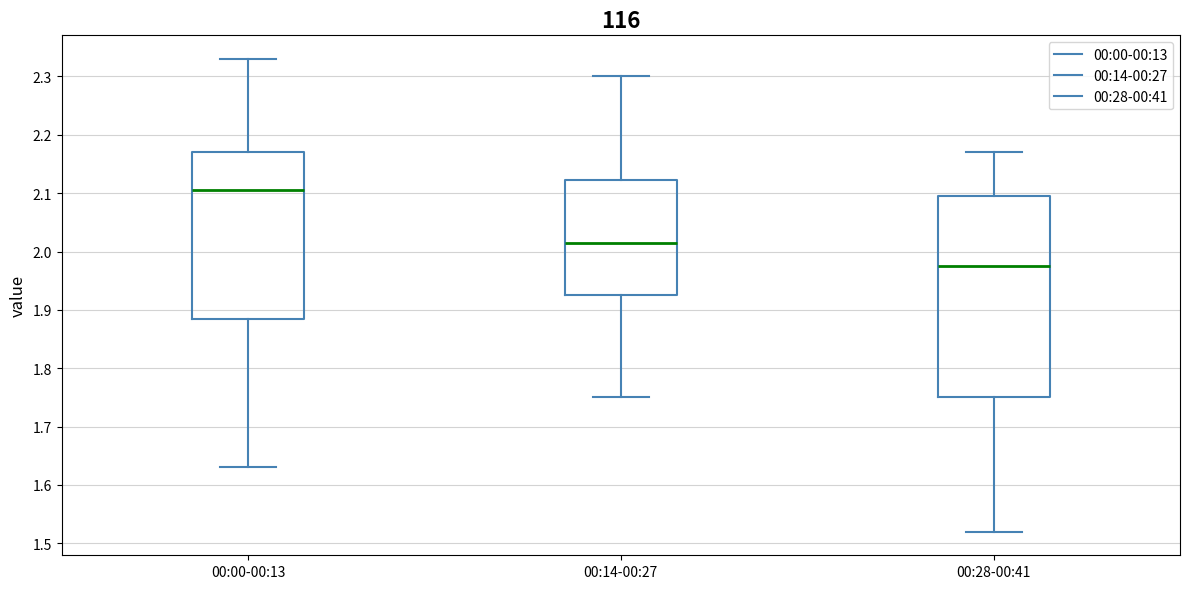

Reading left to right, read every box against the y-axis: the position of its median line, the range the box covers, and the ends of its whiskers. The values are not printed on the chart, so give them approximately, as read against the axis.

00:00-00:13: median 2.11, box 1.89 to 2.17, whiskers 1.63 to 2.33
00:14-00:27: median 2.02, box 1.93 to 2.12, whiskers 1.75 to 2.30
00:28-00:41: median 1.98, box 1.75 to 2.10, whiskers 1.52 to 2.17